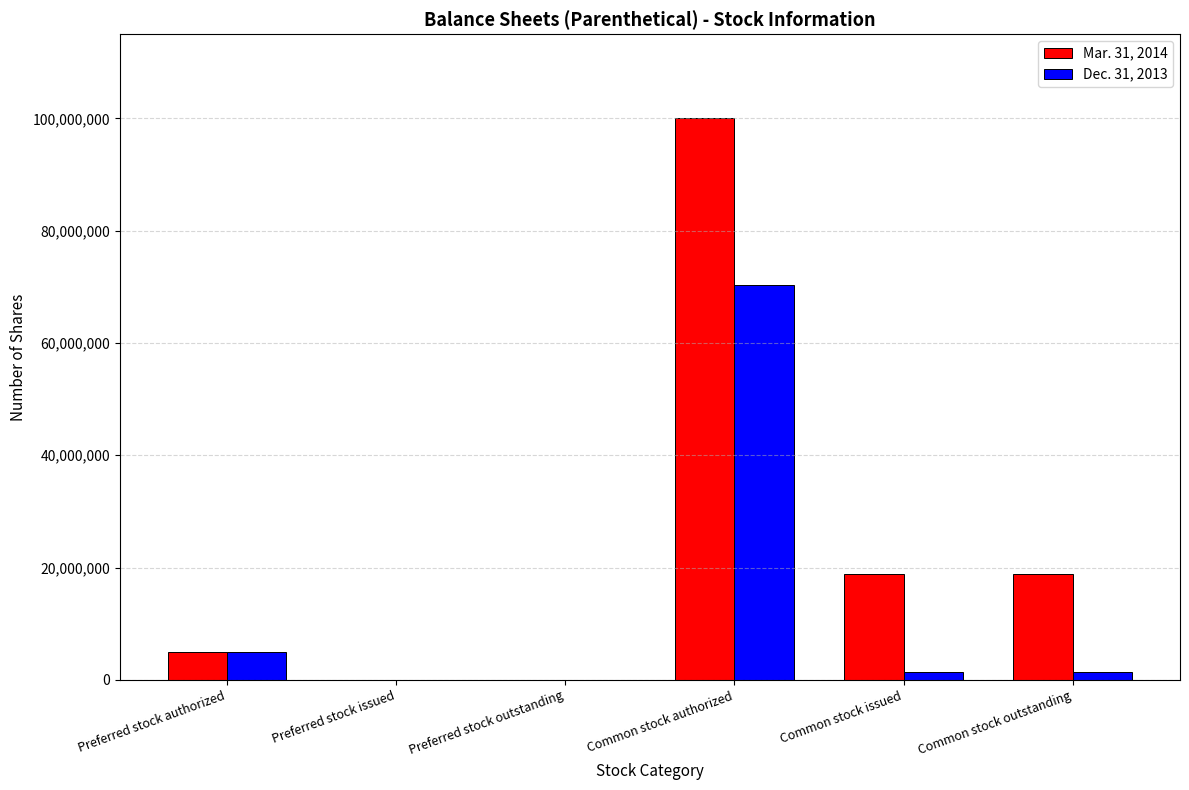

How many categories are shown in the chart?

6